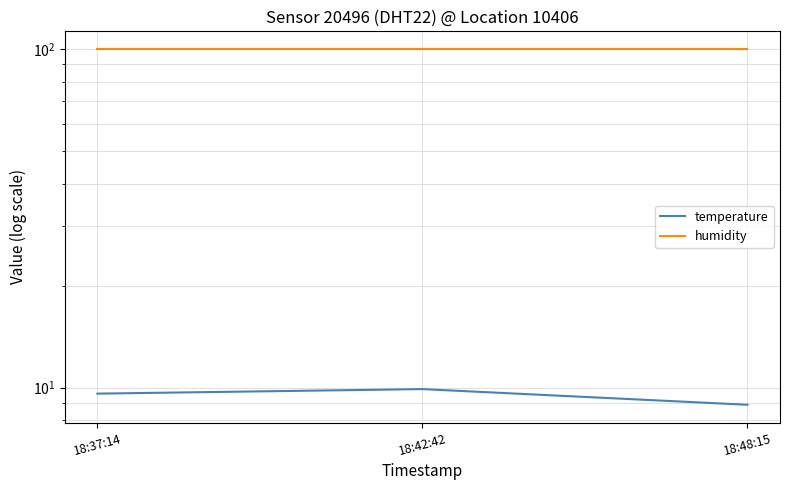

The value of temperature at 18:37:14 is 15.3. True or false?

False